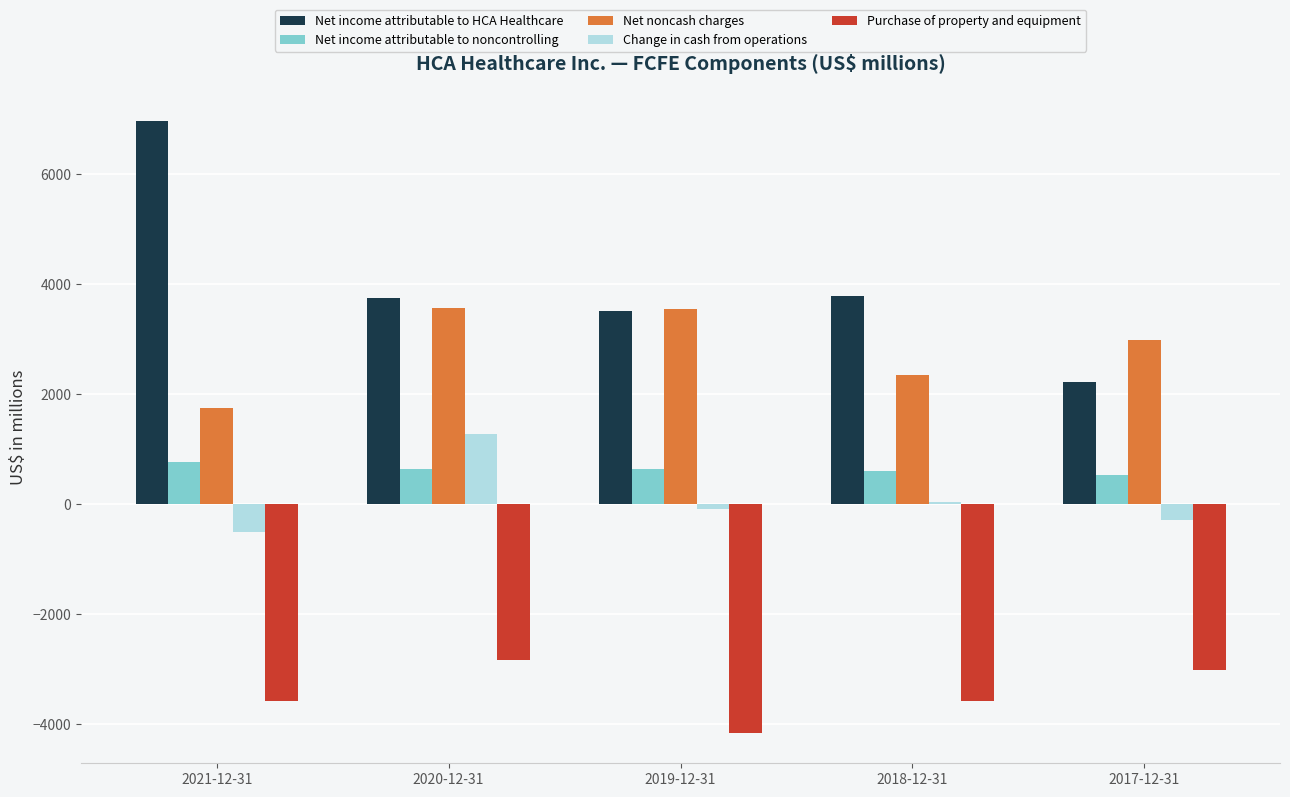

What is the maximum value shown in the chart?

6956